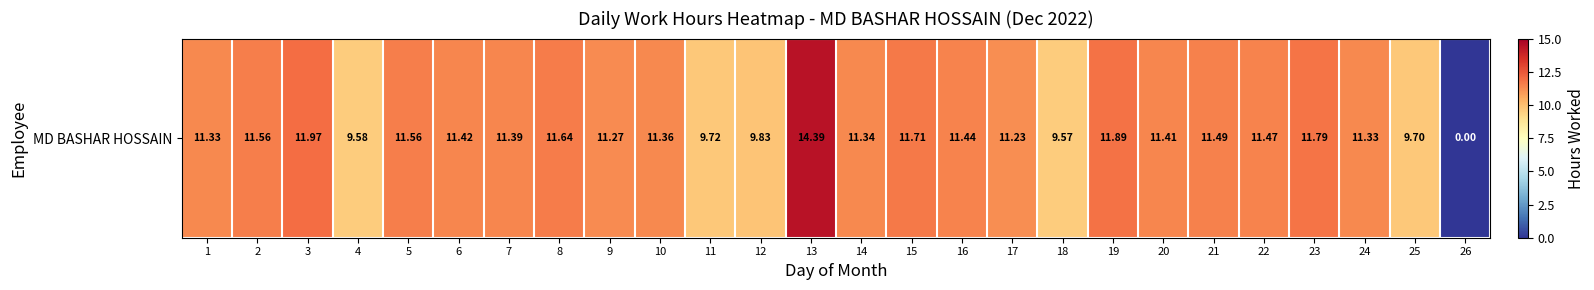

Reading left to right, extract all data points from this chart.

1=11.3	2=11.6	3=12.0	4=9.6	5=11.6	6=11.4	7=11.4	8=11.6	9=11.3	10=11.4	11=9.7	12=9.8	13=14.4	14=11.3	15=11.7	16=11.4	17=11.2	18=9.6	19=11.9	20=11.4	21=11.5	22=11.5	23=11.8	24=11.3	25=9.7	26=0.0